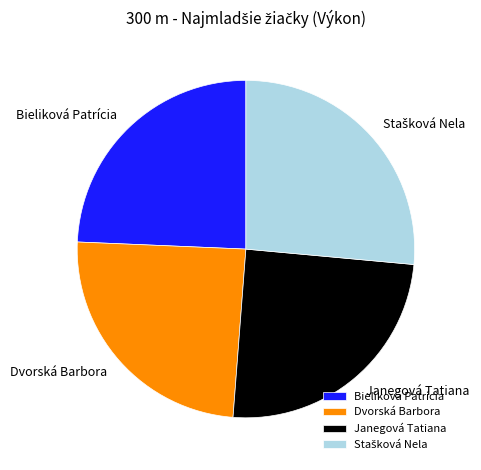

Is it true that Bieliková Patrícia is 16% of the pie?

False